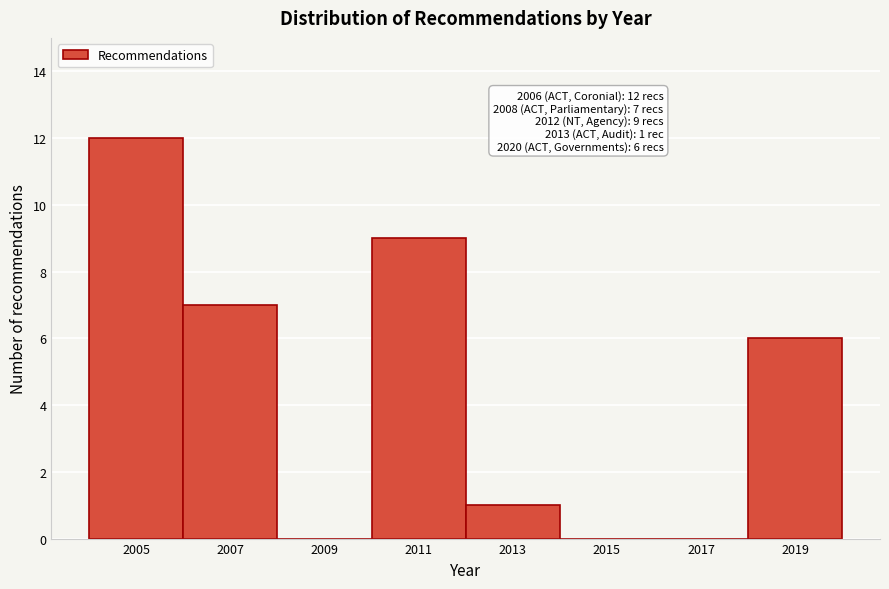

Reading right to left, what are all the values shown in this chart?

2019=6	2017=0	2015=0	2013=1	2011=9	2009=0	2007=7	2005=12